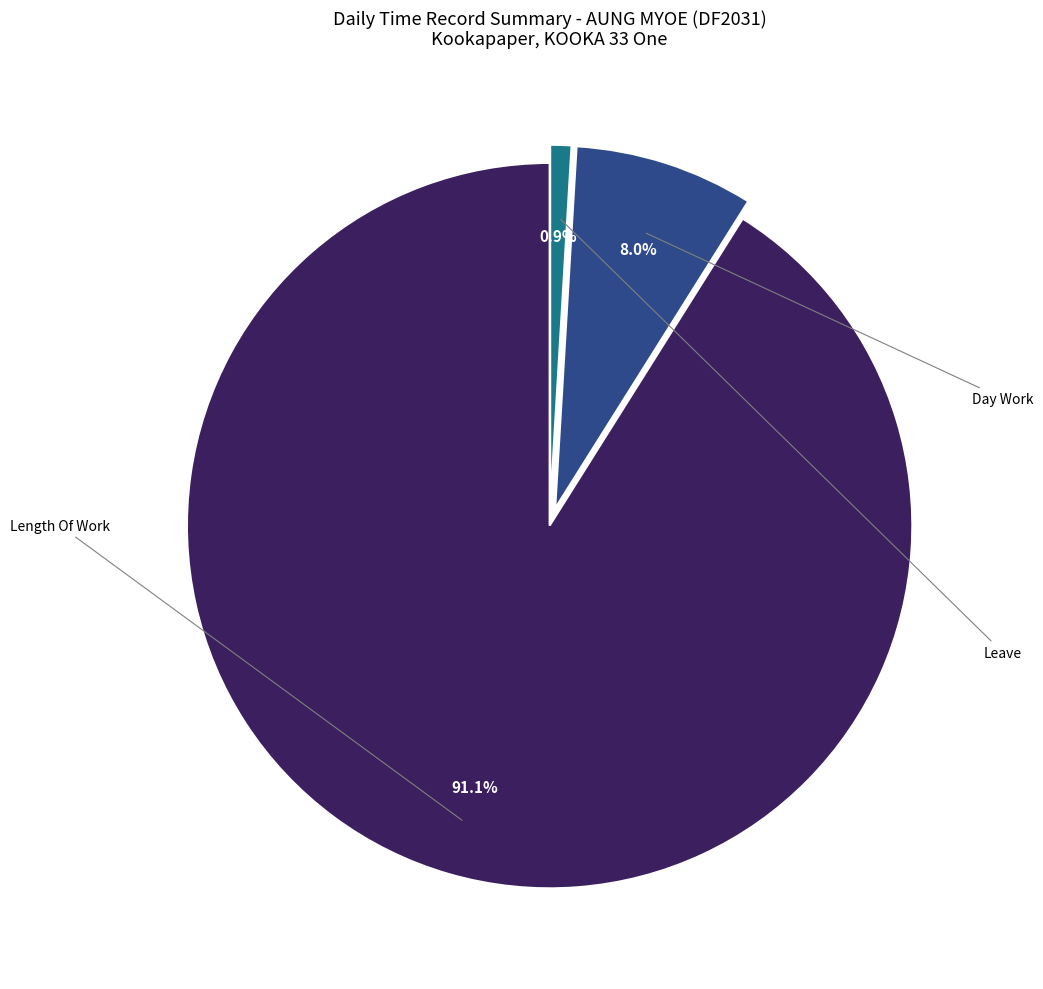

To the nearest percent, what is the difference between the largest and smallest slice percentages?

90%